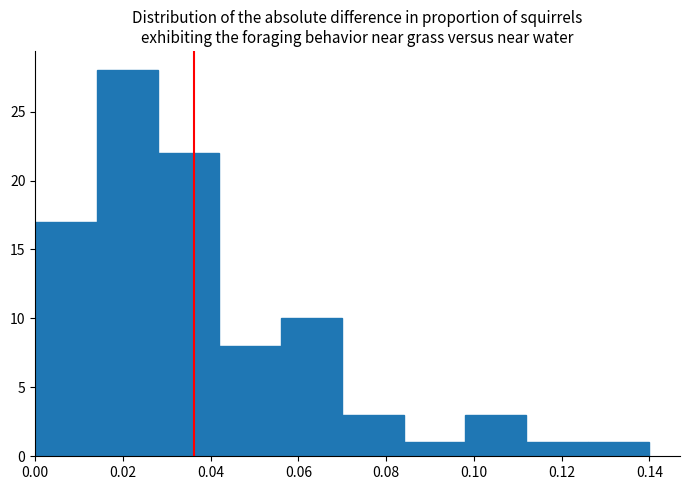

Reading left to right, transcribe this chart: for each bar, give the range it covers on the x-axis and its height. The values are not printed on the chart, so give them approximately, as read against the axis.

0.000 to 0.014: 17
0.014 to 0.028: 28
0.028 to 0.042: 22
0.042 to 0.056: 8
0.056 to 0.070: 10
0.070 to 0.084: 3
0.084 to 0.098: 1
0.098 to 0.112: 3
0.112 to 0.126: 1
0.126 to 0.140: 1